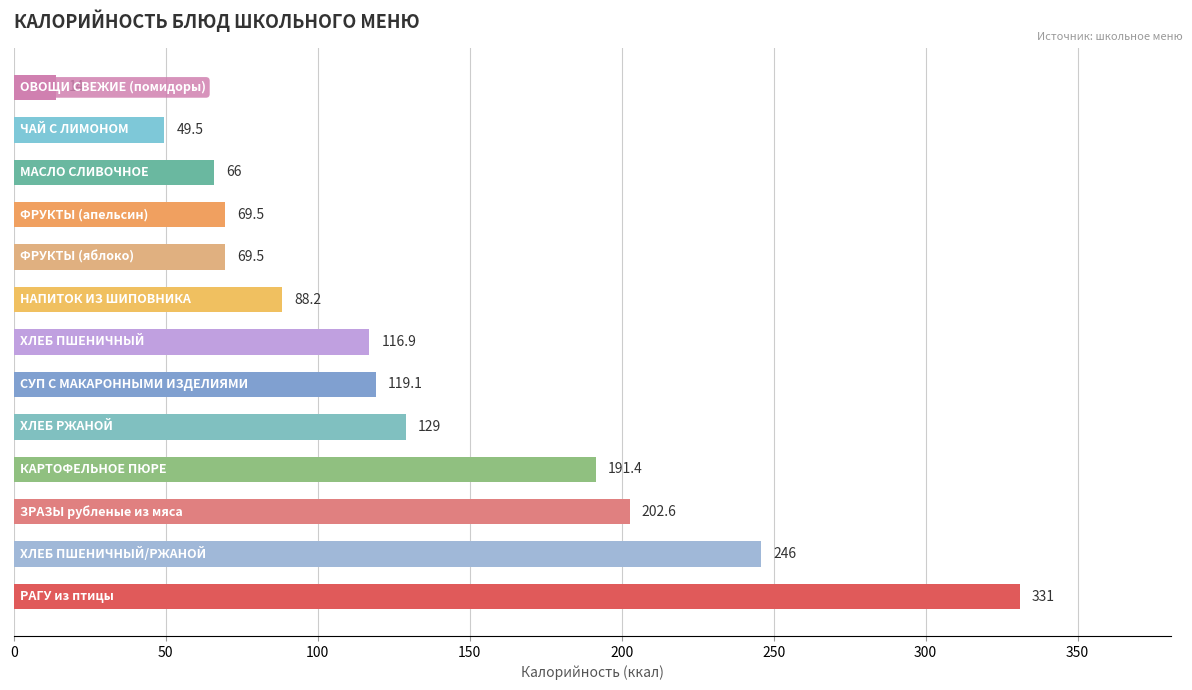

What is the difference between the maximum and minimum values?

317.0